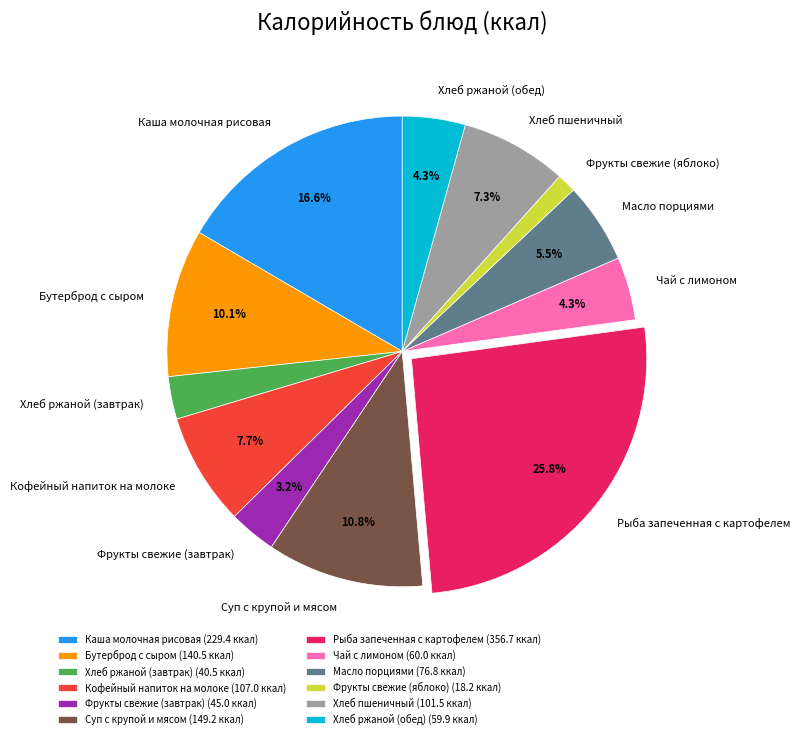

Does Каша молочная рисовая represent more than half of the total?

No